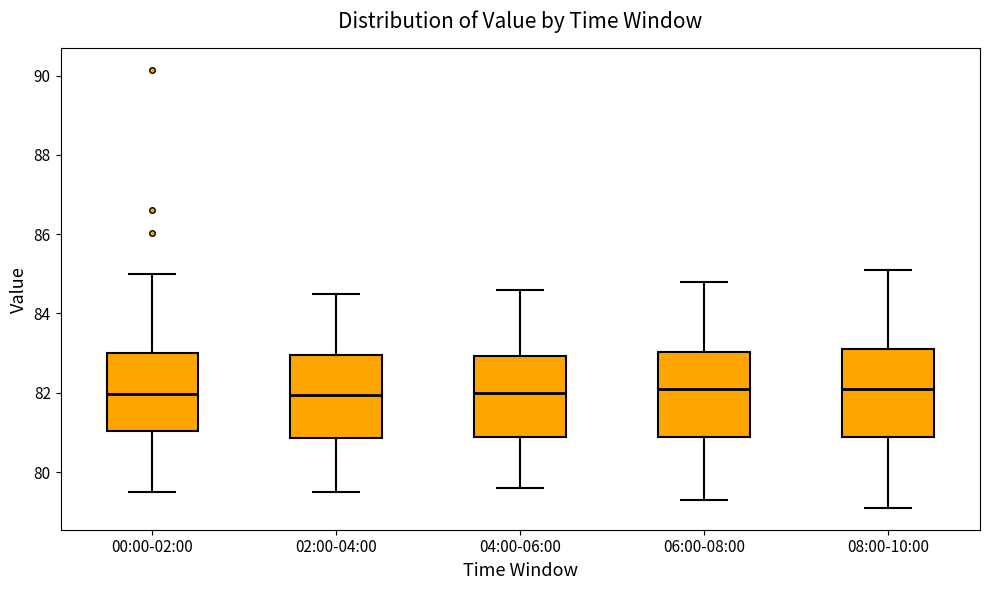

Reading left to right, transcribe this box plot: for each box, give where its median line is, the range the box spans, and where its two whiskers end, as read against the y-axis. The values are not printed on the chart, so give them approximately, as read against the axis.

00:00-02:00: median 82.0, box 81.0 to 83.0, whiskers 79.6 to 85.0
02:00-04:00: median 82.0, box 80.8 to 83.0, whiskers 79.6 to 84.6
04:00-06:00: median 82.0, box 80.8 to 83.0, whiskers 79.6 to 84.6
06:00-08:00: median 82.2, box 80.8 to 83.0, whiskers 79.4 to 84.8
08:00-10:00: median 82.2, box 80.8 to 83.2, whiskers 79.2 to 85.2